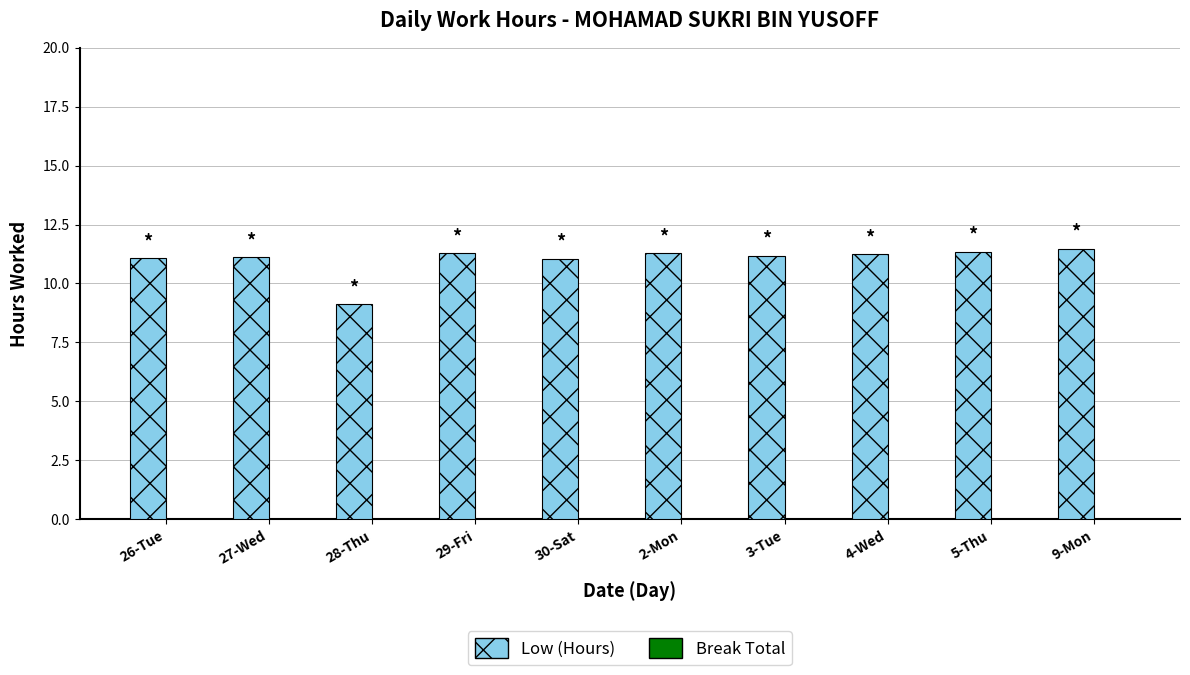

Read the value at 3-Tue.

11.2